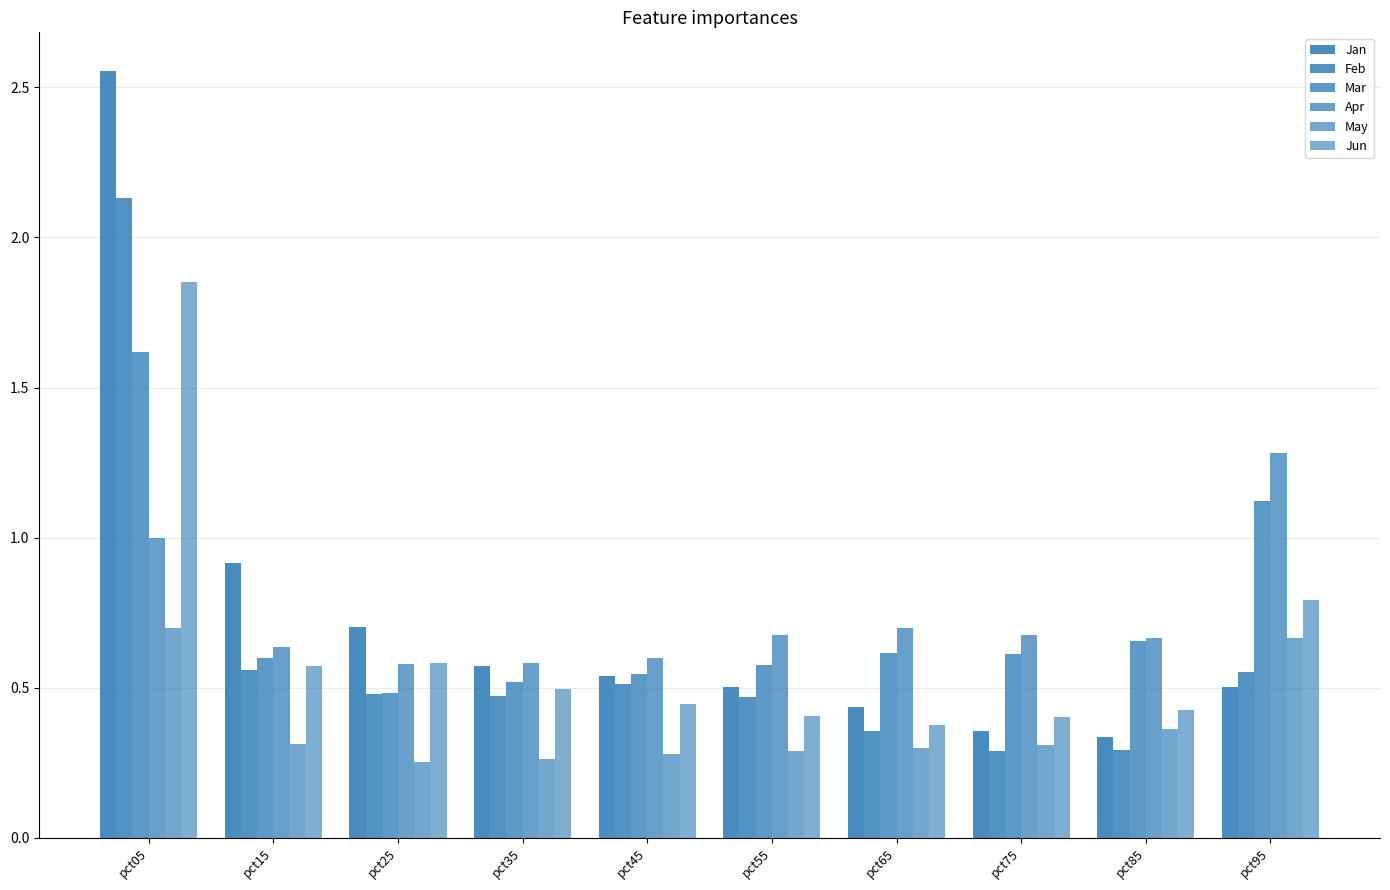

Reading left to right, what are all the values shown in this chart?

Jan: pct05=2.6	pct15=0.9	pct25=0.7	pct35=0.6	pct45=0.5	pct55=0.5	pct65=0.4	pct75=0.4	pct85=0.3	pct95=0.5
Feb: pct05=2.1	pct15=0.6	pct25=0.5	pct35=0.5	pct45=0.5	pct55=0.5	pct65=0.4	pct75=0.3	pct85=0.3	pct95=0.6
Mar: pct05=1.6	pct15=0.6	pct25=0.5	pct35=0.5	pct45=0.5	pct55=0.6	pct65=0.6	pct75=0.6	pct85=0.7	pct95=1.1
Apr: pct05=1.0	pct15=0.6	pct25=0.6	pct35=0.6	pct45=0.6	pct55=0.7	pct65=0.7	pct75=0.7	pct85=0.7	pct95=1.3
May: pct05=0.7	pct15=0.3	pct25=0.3	pct35=0.3	pct45=0.3	pct55=0.3	pct65=0.3	pct75=0.3	pct85=0.4	pct95=0.7
Jun: pct05=1.9	pct15=0.6	pct25=0.6	pct35=0.5	pct45=0.4	pct55=0.4	pct65=0.4	pct75=0.4	pct85=0.4	pct95=0.8